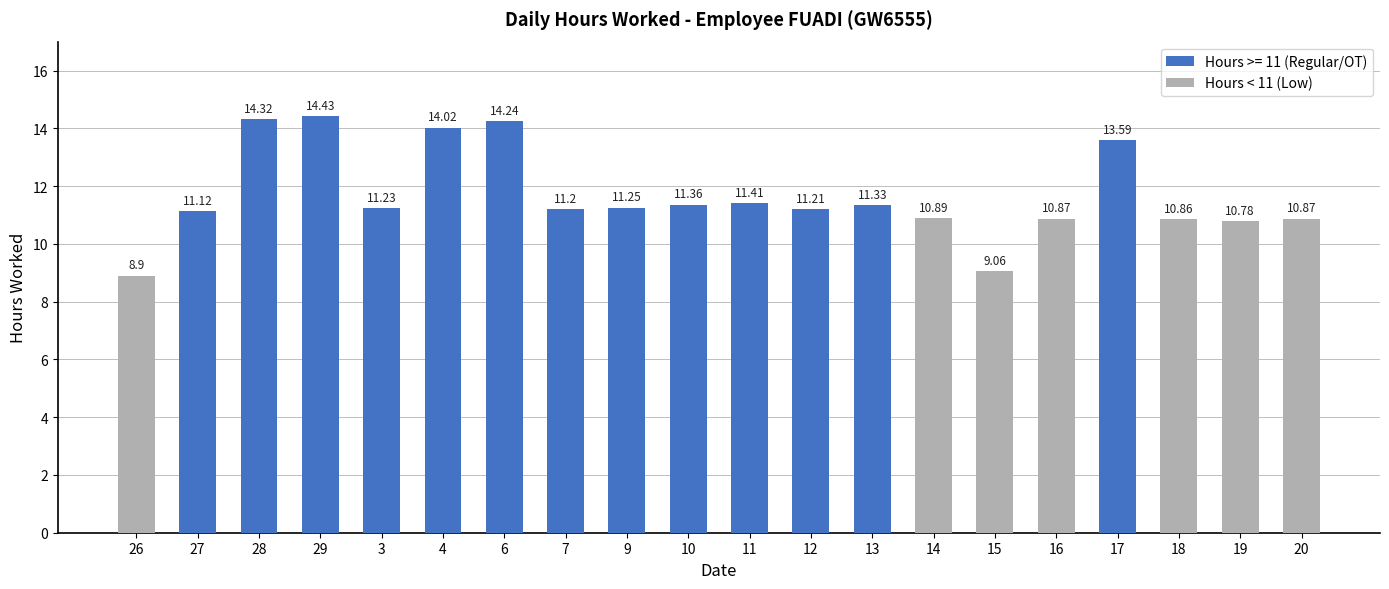

How many values are below 10?

2